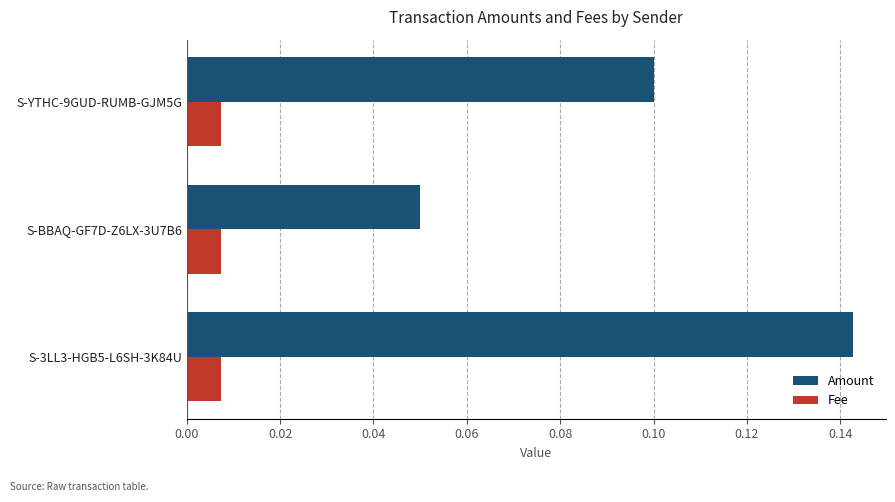

How many Amount values are between 0 and 1?

3